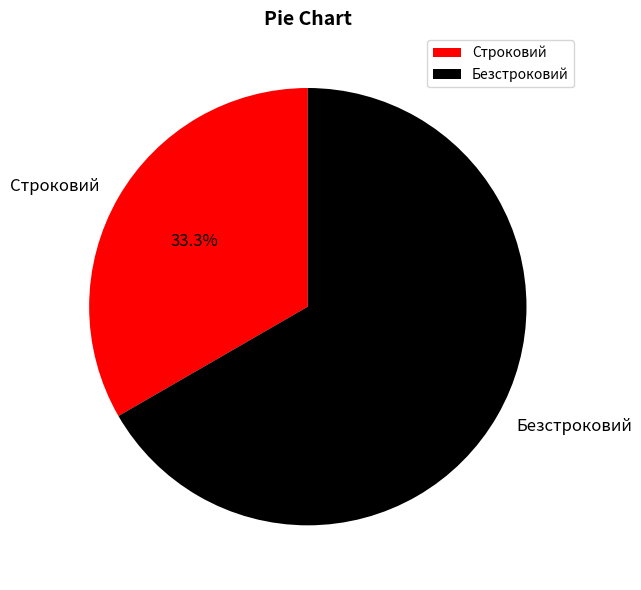

What percentage is the Безстроковий slice, to the nearest percent?

67%